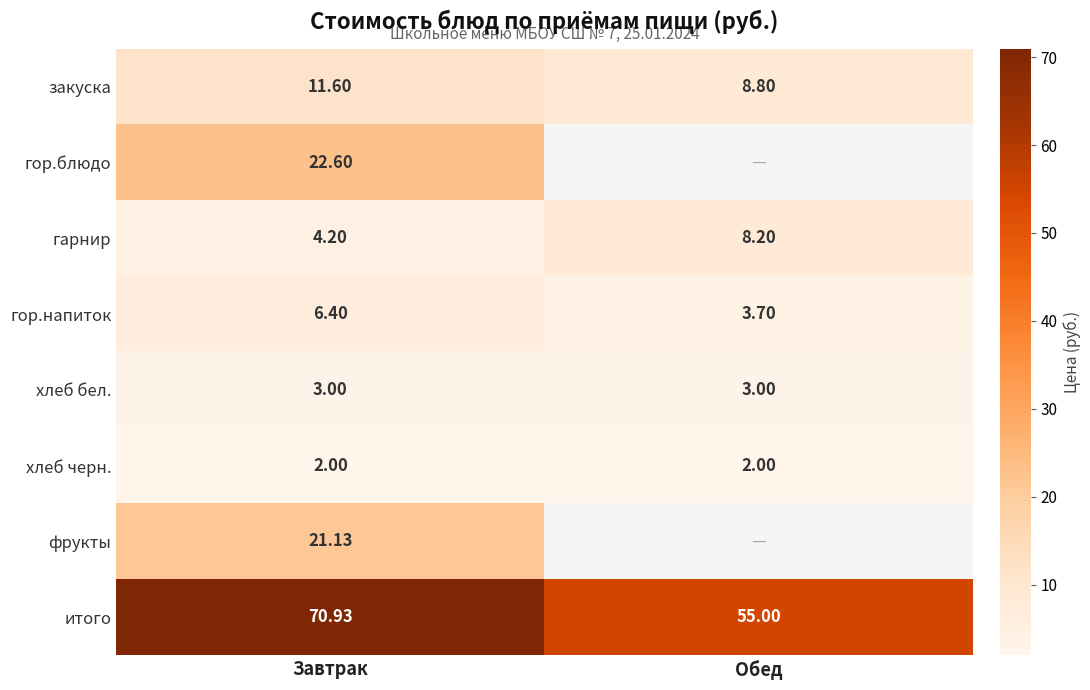

At which label does итого reach its minimum?

Обед